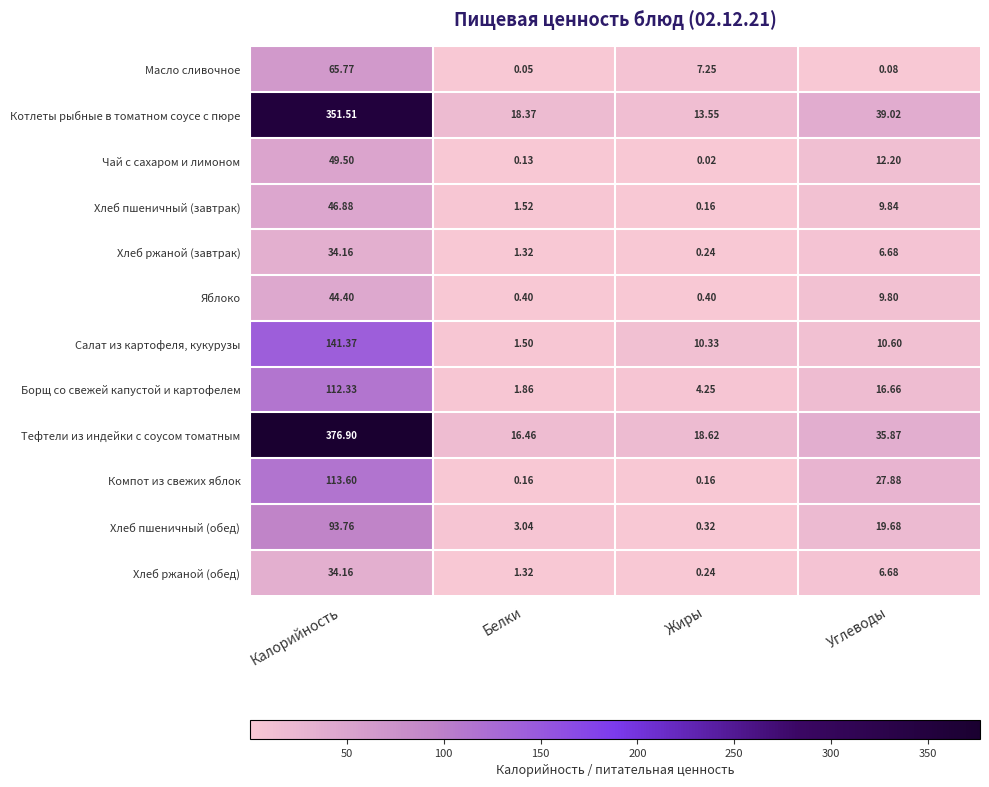

At which category is the sum across all series the highest?

Калорийность